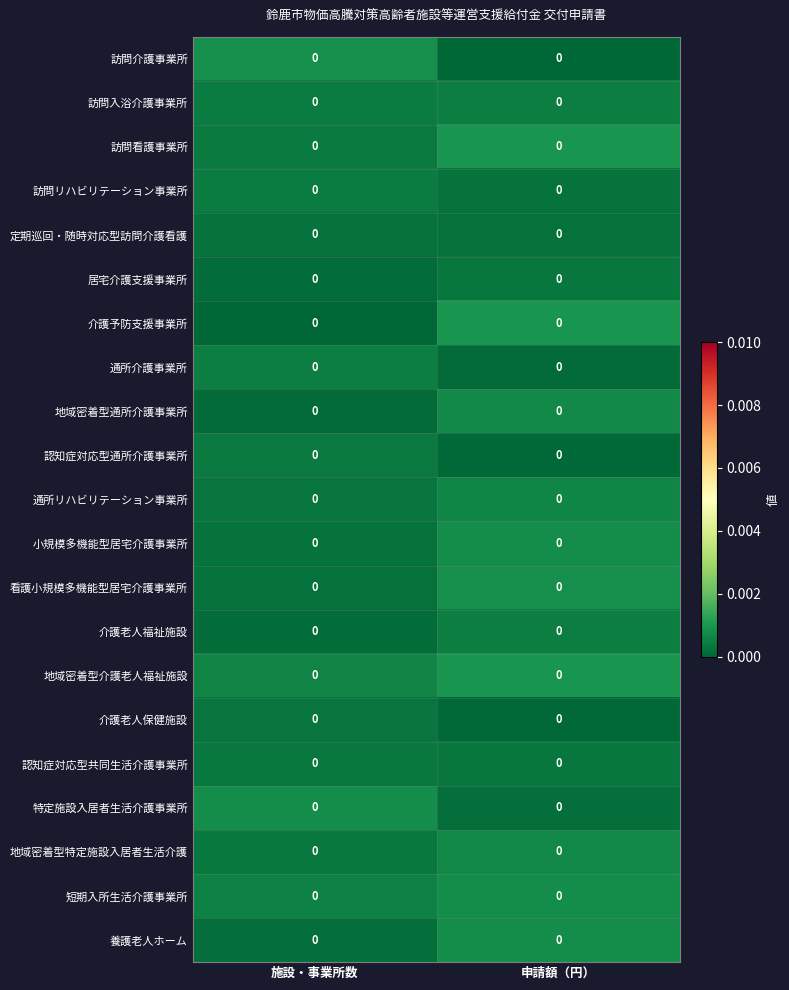

Which label corresponds to the smallest value in the chart?

施設・事業所数